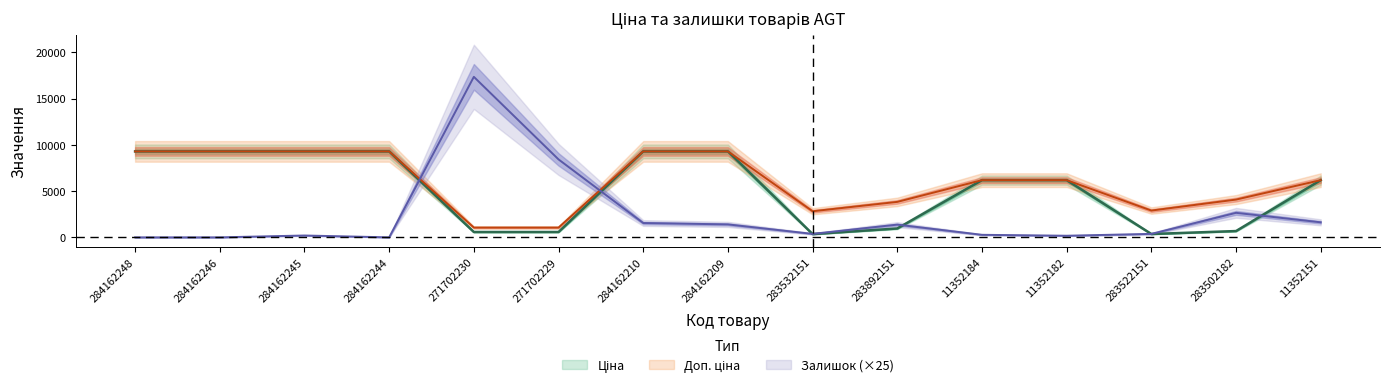

At which category does Залишок reach its first local peak?

284162245